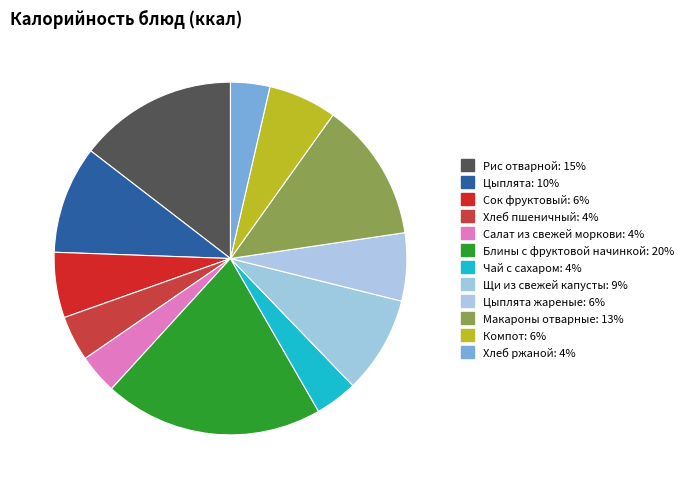

How many segments does this pie chart have?

12